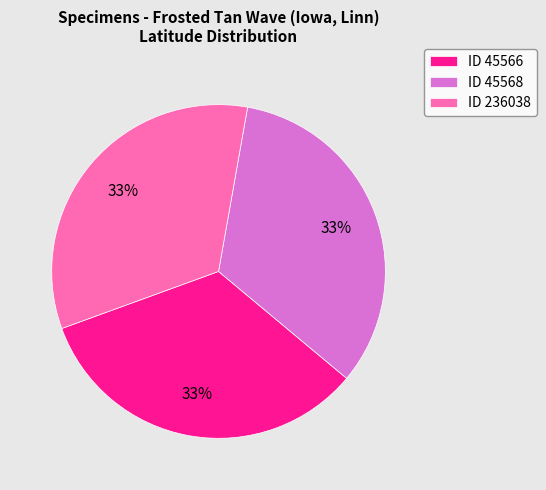

How many segments does this pie chart have?

3